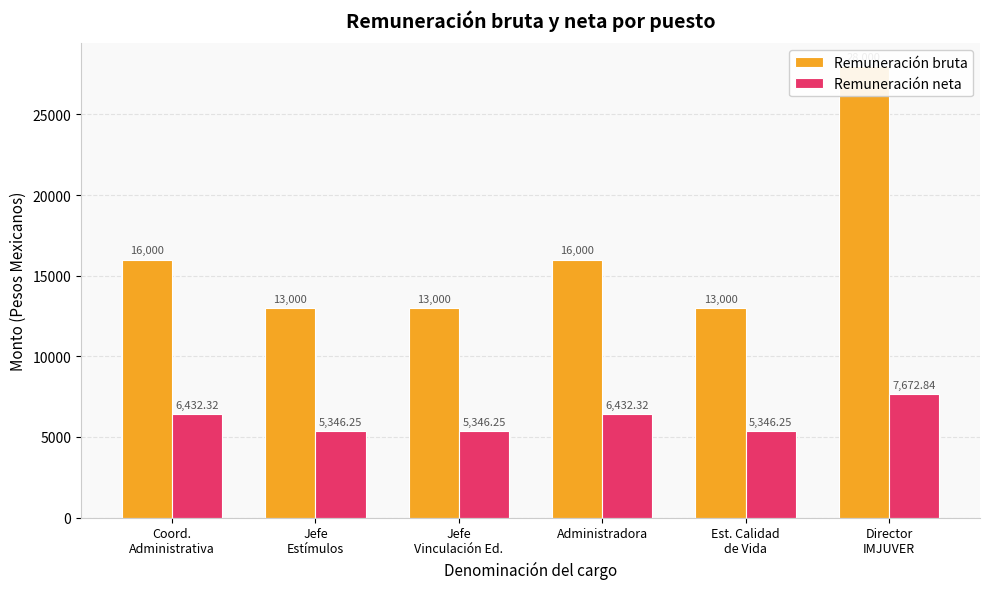

Reading left to right, list all the values displayed in this chart.

Remuneración bruta: Coord.
Administrativa=16000.0	Jefe
Estímulos=13000.0	Jefe
Vinculación Ed.=13000.0	Administradora=16000.0	Est. Calidad
de Vida=13000.0	Director
IMJUVER=28000.0
Remuneración neta: Coord.
Administrativa=6432.3	Jefe
Estímulos=5346.2	Jefe
Vinculación Ed.=5346.2	Administradora=6432.3	Est. Calidad
de Vida=5346.2	Director
IMJUVER=7672.8